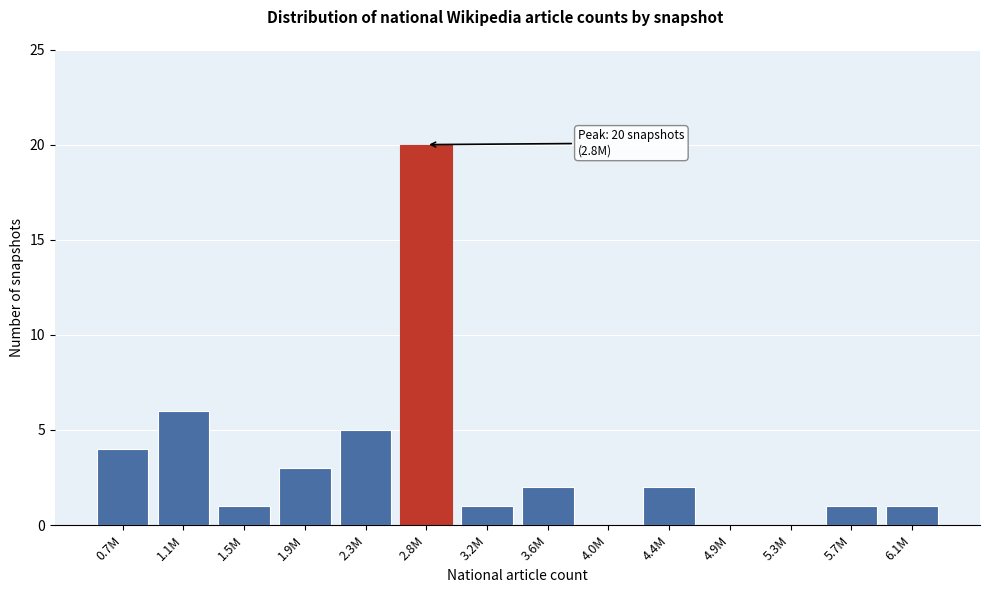

Reading left to right, list all the values displayed in this chart.

0.7M=4	1.1M=6	1.5M=1	1.9M=3	2.3M=5	2.8M=20	3.2M=1	3.6M=2	4.0M=0	4.4M=2	4.9M=0	5.3M=0	5.7M=1	6.1M=1